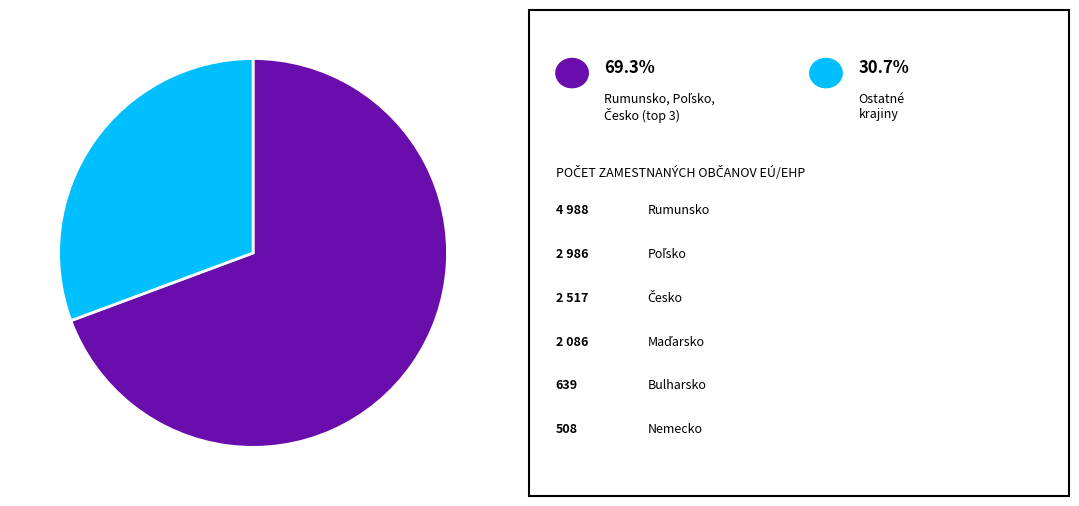

Does any single category account for the majority?

Yes